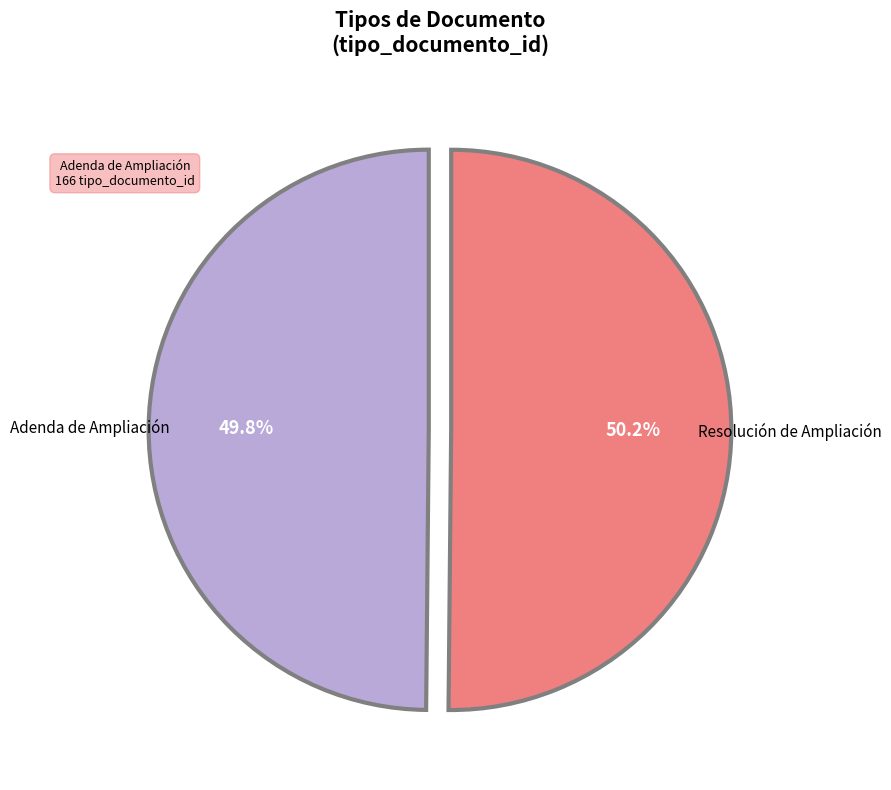

Does any single category account for the majority?

Yes